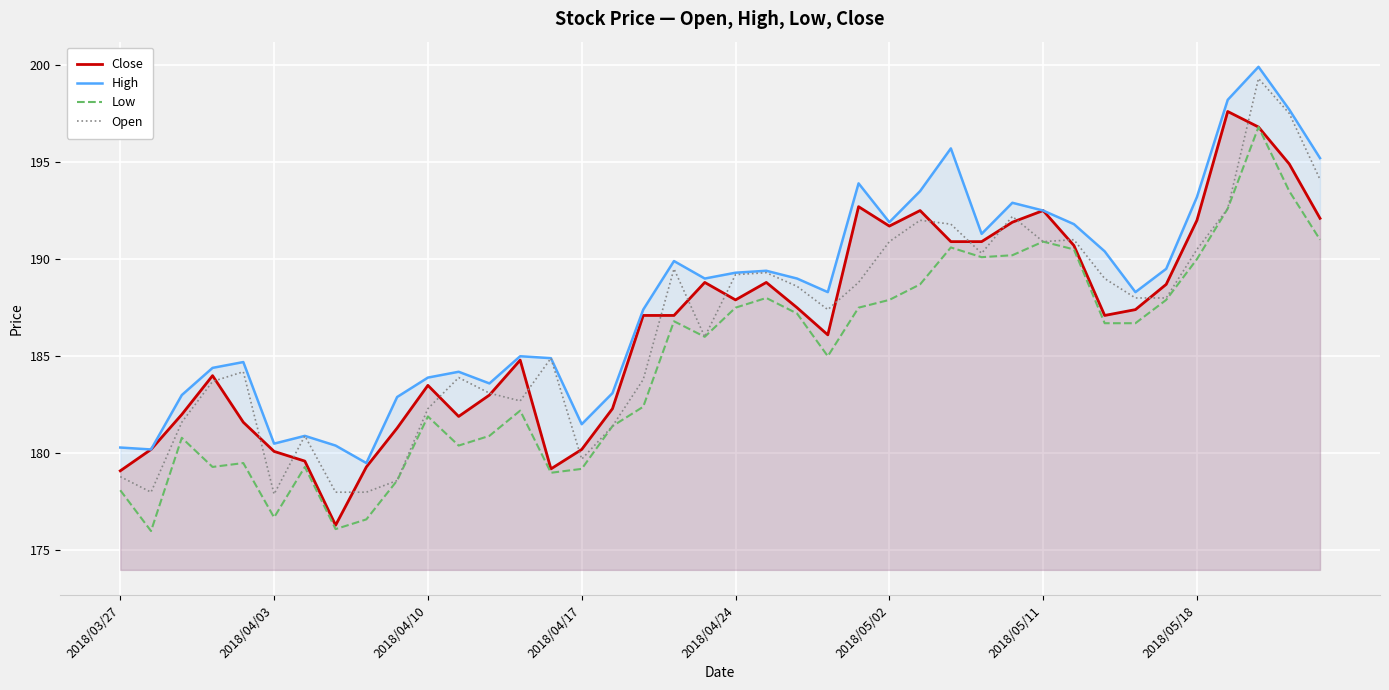

How many values in the Close series exceed 187?

22